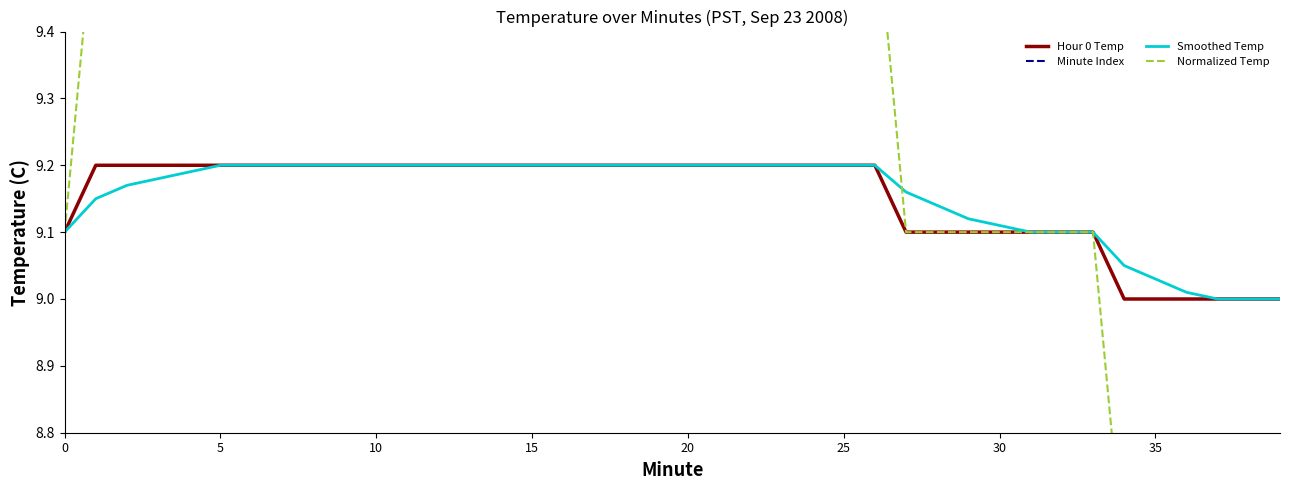

Does the chart have visible grid lines?

No